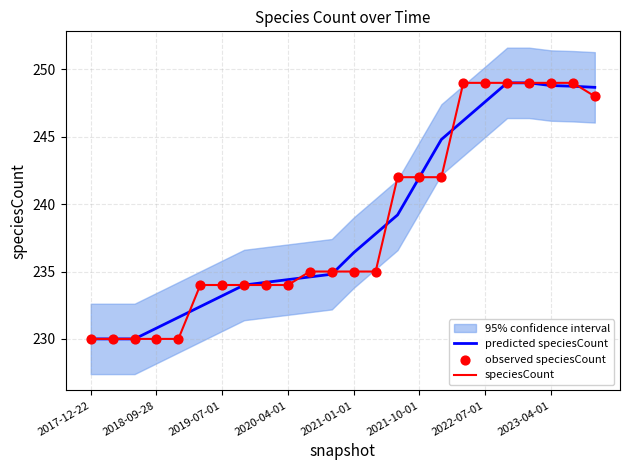

Which series has the widest spread of Y values?

predicted speciesCount